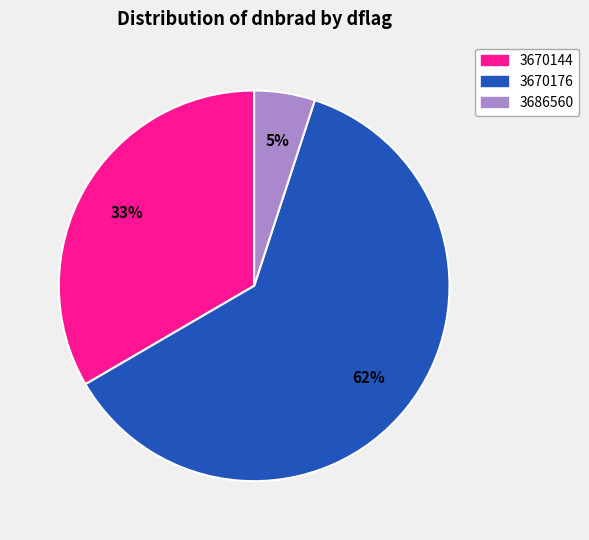

To the nearest percent, what is the average slice percentage?

33%